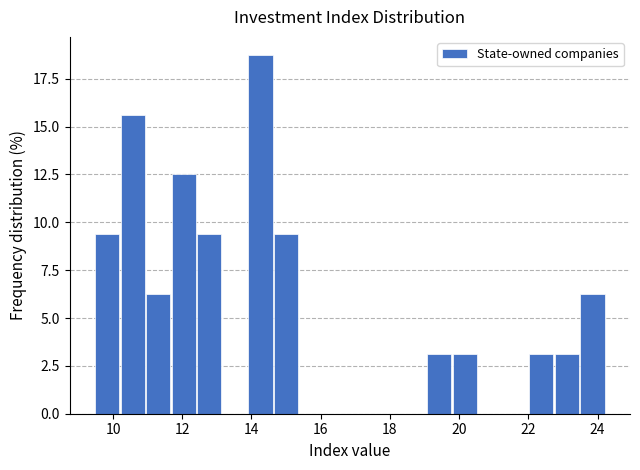

Around what value on the x-axis is the tallest bar? Give the approximate position of its centre, as read against the axis.

14.2